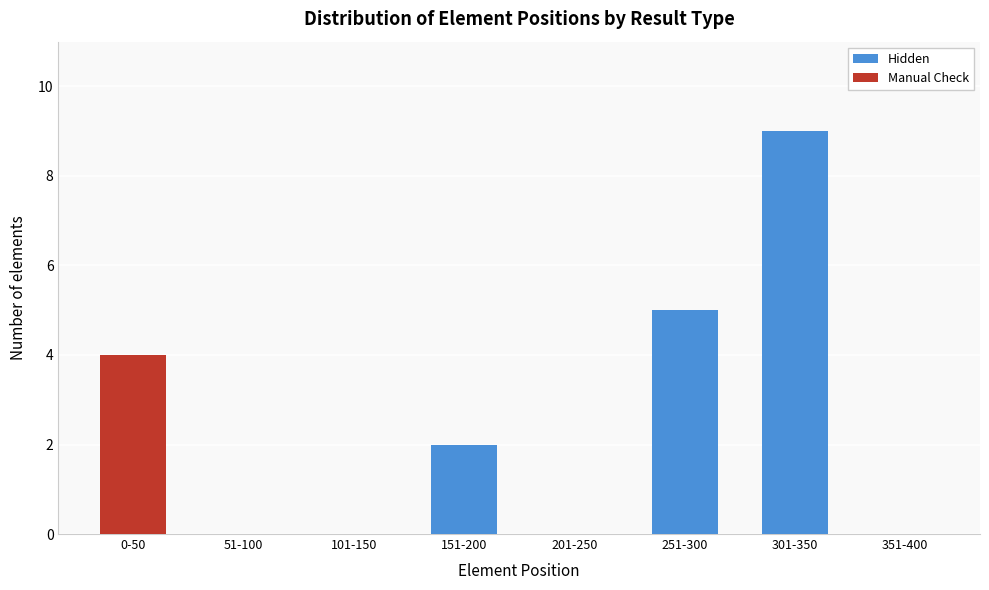

Reading right to left, what are the values for Hidden?

351-400=0	301-350=9	251-300=5	201-250=0	151-200=2	101-150=0	51-100=0	0-50=0